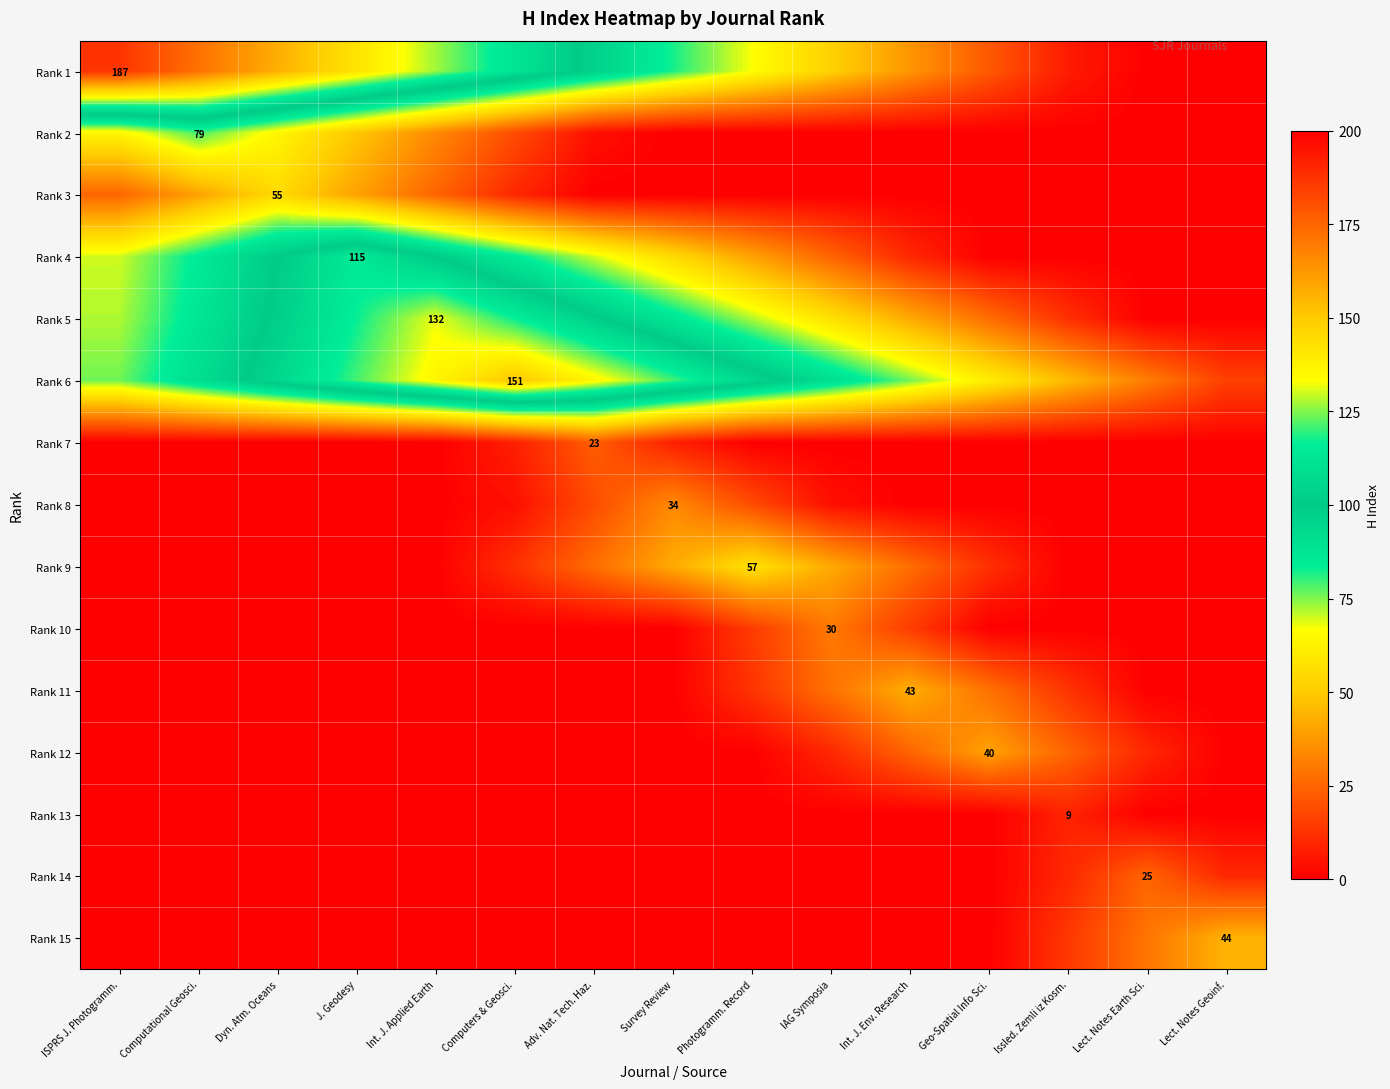

The Rank 12 series shows 40 at Geo-Spatial Info Sci.. True or false?

True